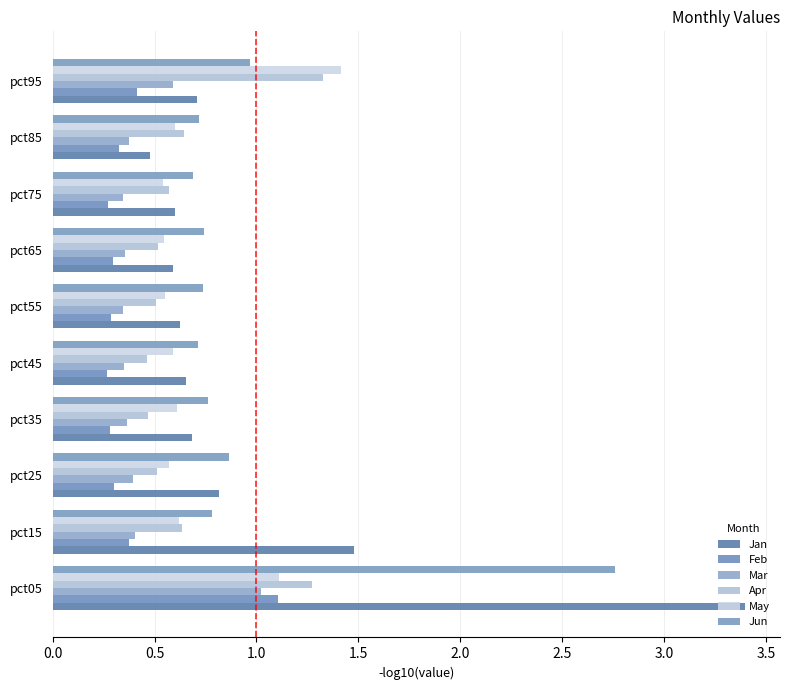

What position from the right is 0.0?

10